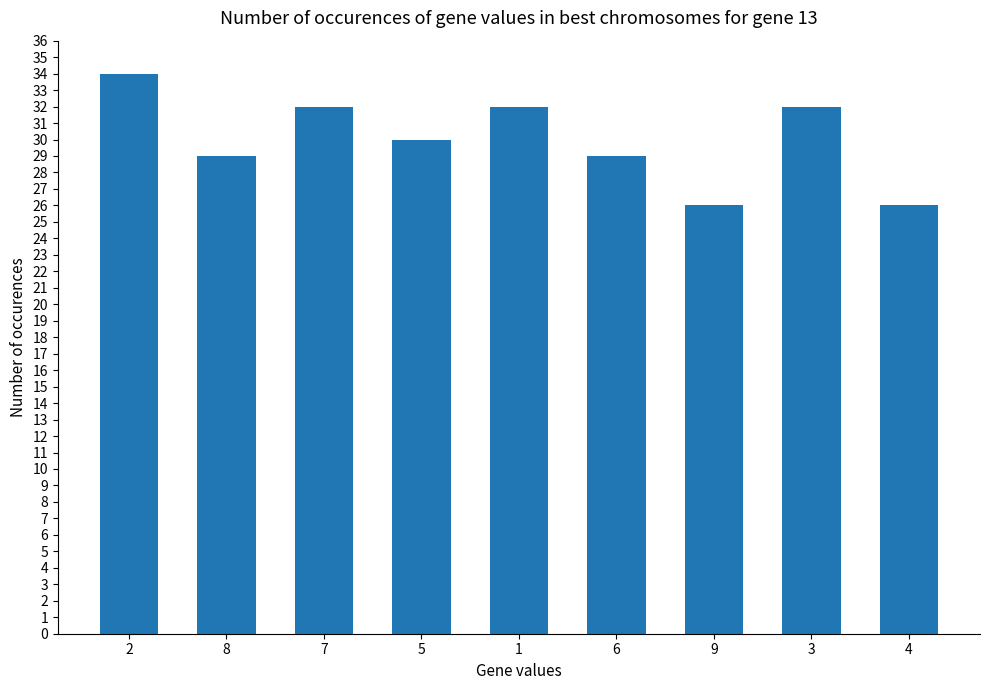

The value at 9 is 38. True or false?

False